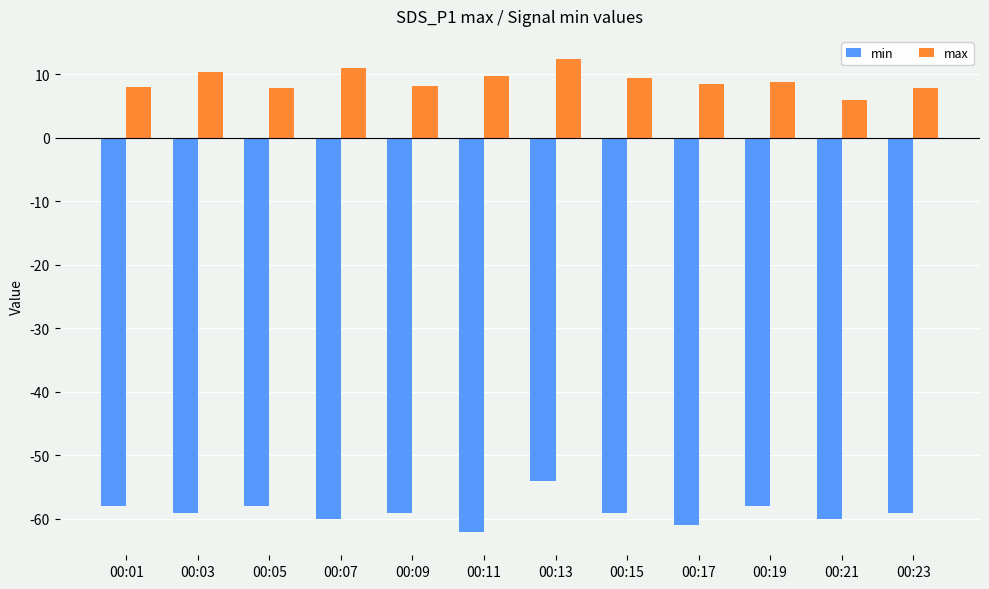

What are all the series names shown in the legend?

min, max